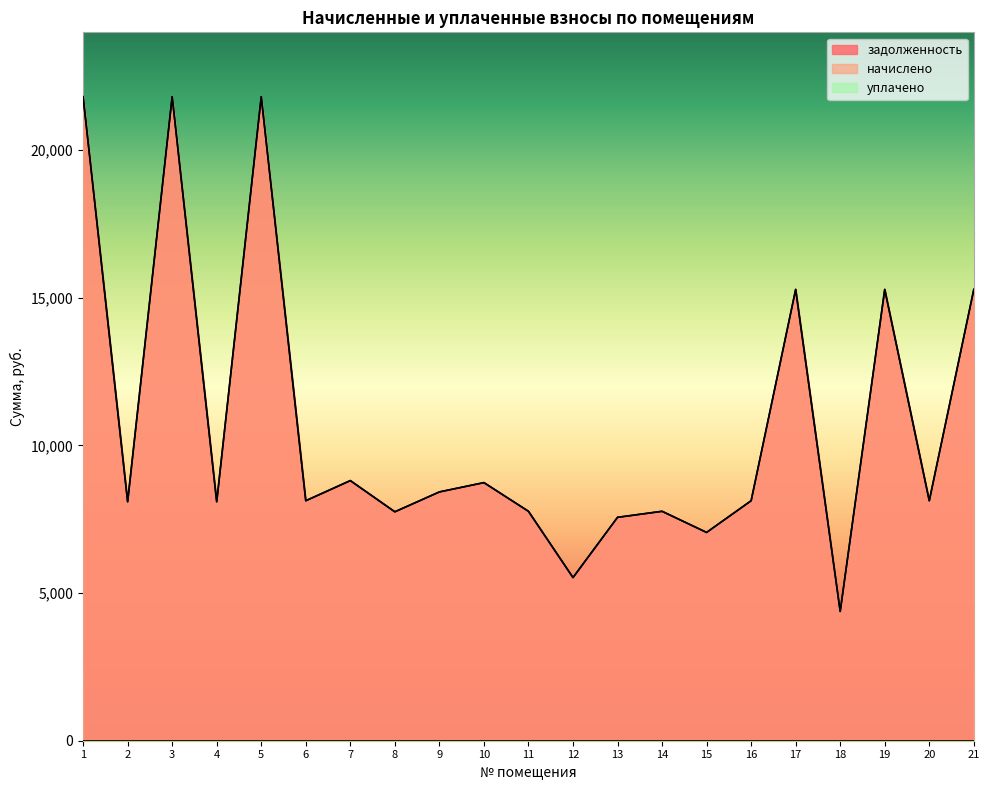

How many interior local valleys does the задолженность series have?

8